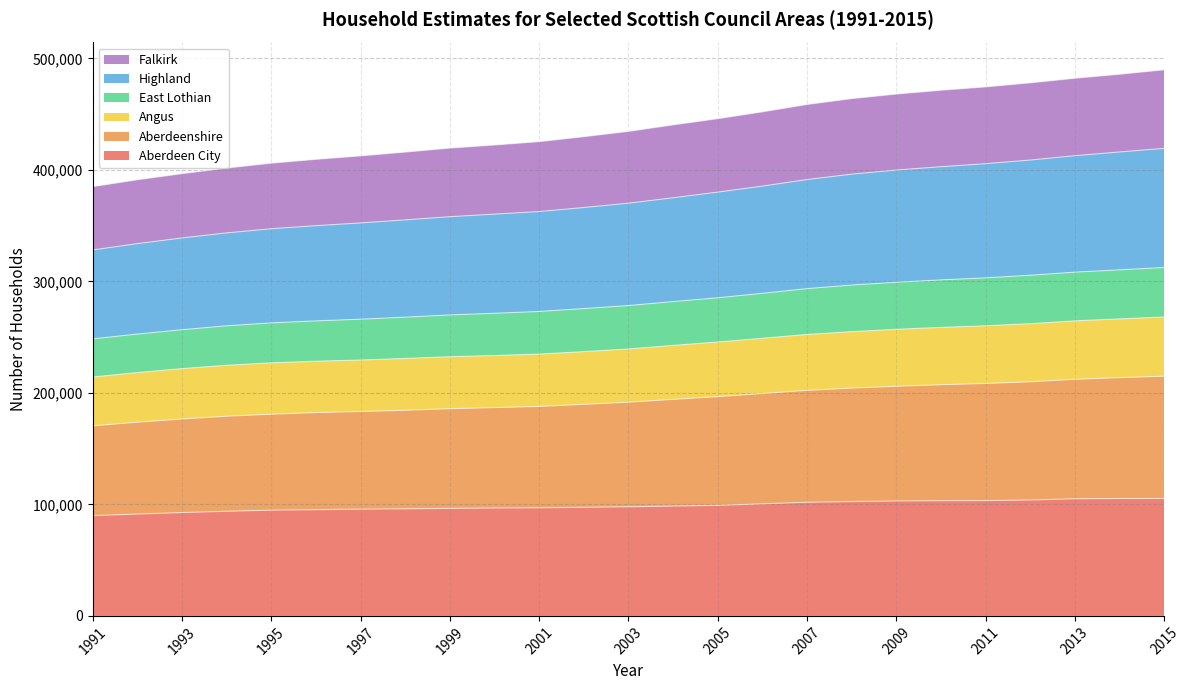

True or false: Falkirk has more than 0 interior local peaks.

False